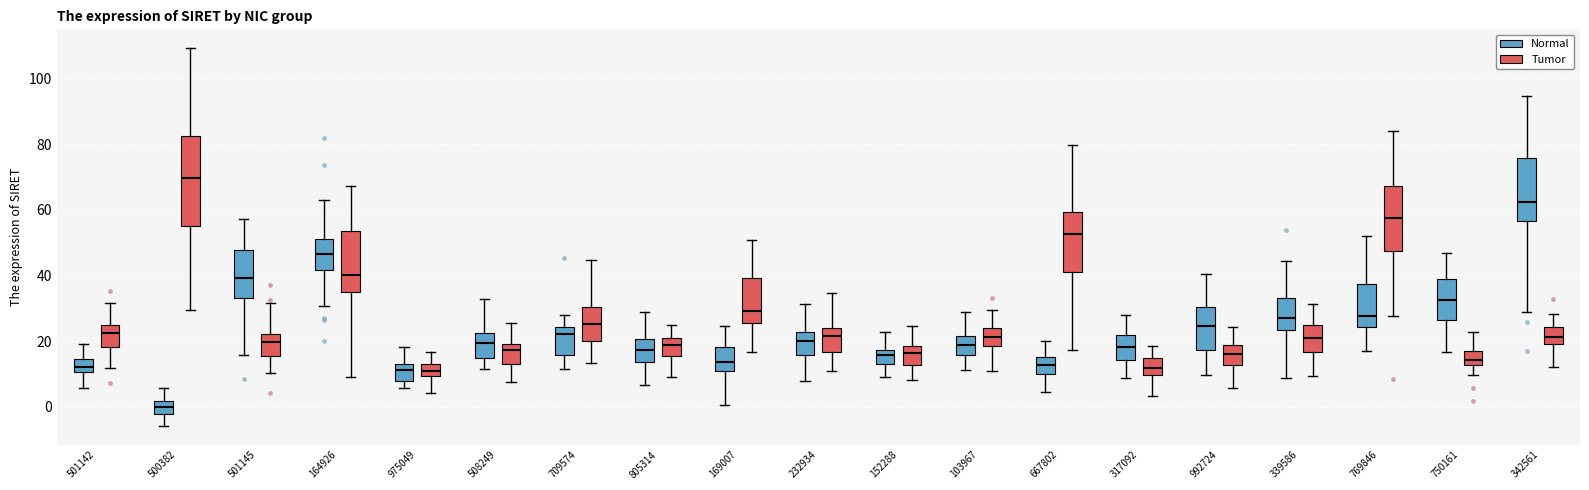

Reading left to right, read every box against the y-axis: the position of its median line, the range the box covers, and the ends of its whiskers. The values are not printed on the chart, so give them approximately, as read against the axis.

501142 (Normal): median 12, box 10 to 14, whiskers 6 to 20
501142 (Tumor): median 22, box 18 to 24, whiskers 12 to 32
500382 (Normal): median 0, box -2 to 2, whiskers -6 to 6
500382 (Tumor): median 70, box 56 to 82, whiskers 30 to 110
501145 (Normal): median 40, box 32 to 48, whiskers 16 to 58
501145 (Tumor): median 20, box 16 to 22, whiskers 10 to 32
164926 (Normal): median 46, box 42 to 52, whiskers 30 to 64
164926 (Tumor): median 40, box 36 to 54, whiskers 10 to 68
975049 (Normal): median 12 (just below the box's upper edge), box 8 to 12, whiskers 6 to 18
975049 (Tumor): median 10 (inside the box), box 10 to 12, whiskers 4 to 16
508249 (Normal): median 20, box 14 to 22, whiskers 12 to 32
508249 (Tumor): median 18, box 14 to 20, whiskers 8 to 26
709574 (Normal): median 22, box 16 to 24, whiskers 12 to 28
709574 (Tumor): median 26, box 20 to 30, whiskers 14 to 44
805314 (Normal): median 18, box 14 to 20, whiskers 6 to 28
805314 (Tumor): median 18, box 16 to 20, whiskers 10 to 24
169007 (Normal): median 14, box 10 to 18, whiskers 0 to 24
169007 (Tumor): median 30, box 26 to 40, whiskers 16 to 50
232934 (Normal): median 20, box 16 to 22, whiskers 8 to 32
232934 (Tumor): median 22, box 16 to 24, whiskers 10 to 34
152288 (Normal): median 16, box 14 to 18, whiskers 8 to 22
152288 (Tumor): median 16, box 12 to 18, whiskers 8 to 24
103967 (Normal): median 18, box 16 to 22, whiskers 12 to 28
103967 (Tumor): median 22, box 18 to 24, whiskers 10 to 30
667802 (Normal): median 12, box 10 to 14, whiskers 4 to 20
667802 (Tumor): median 52, box 40 to 60, whiskers 18 to 80
317092 (Normal): median 18, box 14 to 22, whiskers 8 to 28
317092 (Tumor): median 12, box 10 to 14, whiskers 4 to 18
992724 (Normal): median 24, box 18 to 30, whiskers 10 to 40
992724 (Tumor): median 16, box 12 to 18, whiskers 6 to 24
339586 (Normal): median 28, box 24 to 34, whiskers 8 to 44
339586 (Tumor): median 20, box 16 to 24, whiskers 10 to 32
769846 (Normal): median 28, box 24 to 38, whiskers 18 to 52
769846 (Tumor): median 58, box 48 to 68, whiskers 28 to 84
750161 (Normal): median 32, box 26 to 38, whiskers 16 to 46
750161 (Tumor): median 14, box 12 to 18, whiskers 10 to 22
342561 (Normal): median 62, box 56 to 76, whiskers 28 to 94
342561 (Tumor): median 22, box 18 to 24, whiskers 12 to 28